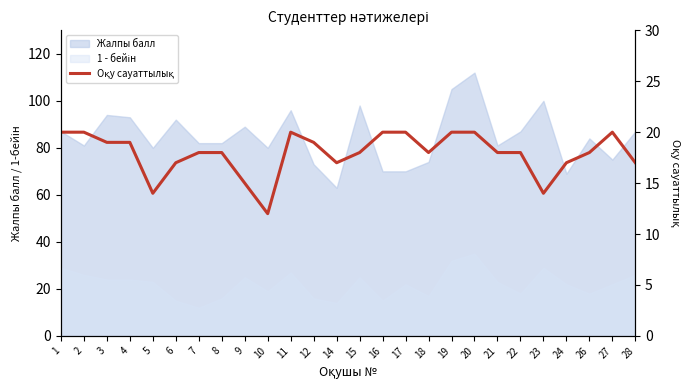

What is the smallest value displayed?

12